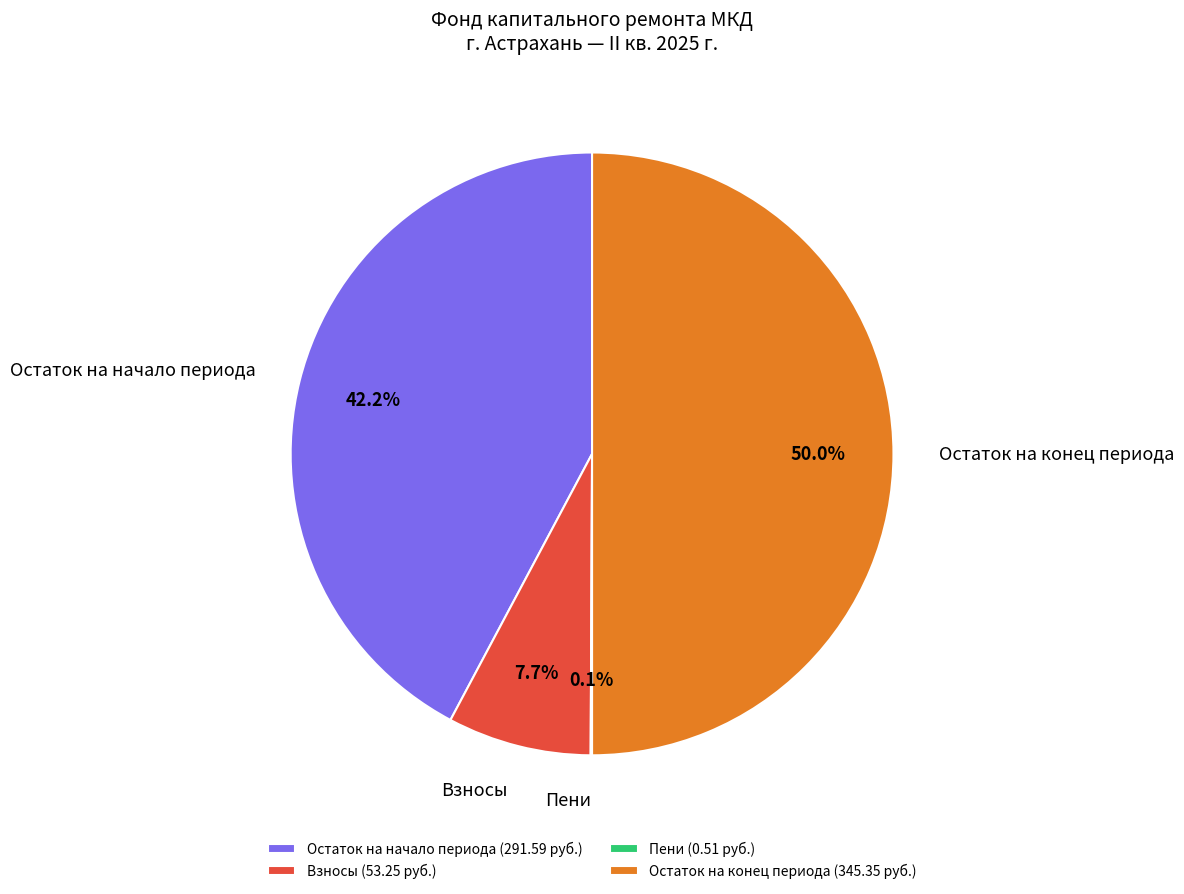

Between Остаток на начало периода and Взносы, which is larger?

Остаток на начало периода